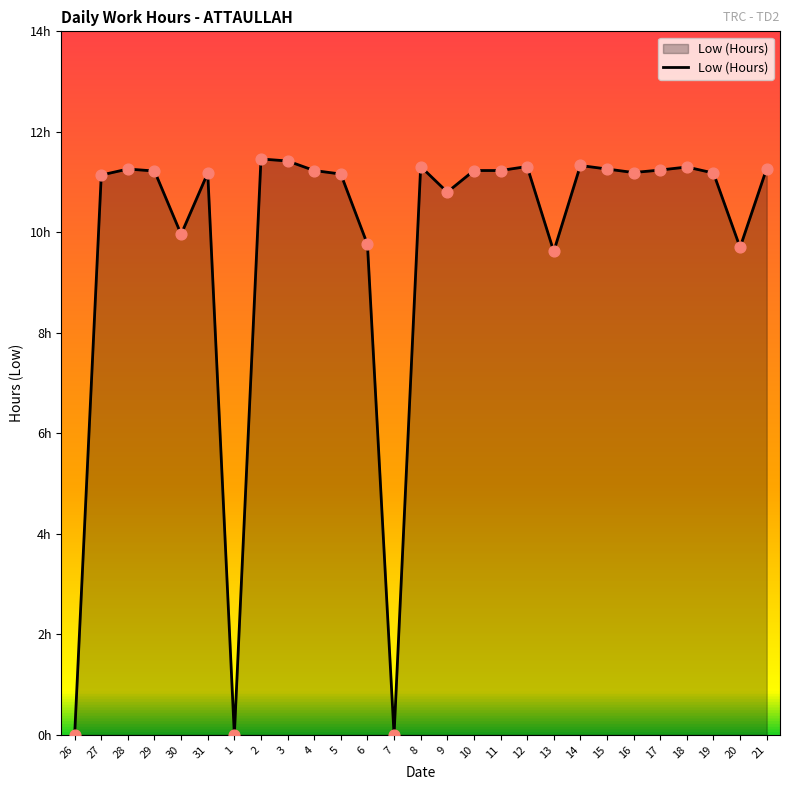

Approximately how many times larger is the value at 12 compared to 3?

1.0